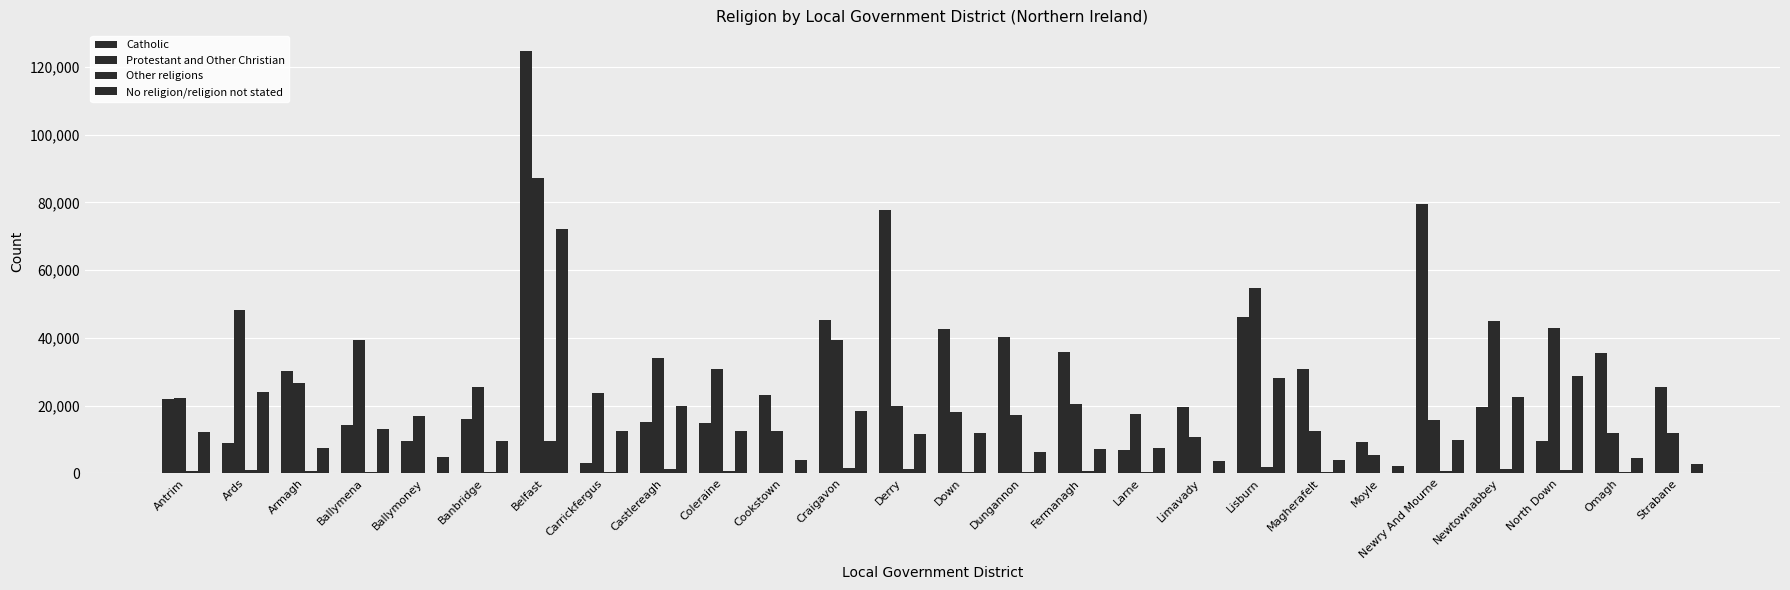

Reading left to right, extract all data points from this chart.

Catholic: 21798	8960	30120	14386	9497	15974	124545	2996	15247	14896	23073	45208	77647	42675	40345	35786	6804	19566	46024	30734	9341	79464	19519	9495	35644	25406
Protestant and Other Christian: 22281	48143	26693	39366	17024	25440	87225	23586	33944	30909	12584	39356	19912	18142	17303	20582	17461	10788	54701	12403	5514	15782	45097	42826	12042	11887
Other religions: 767	865	554	490	192	470	9546	464	1161	578	171	1417	1132	469	433	605	237	110	1836	324	81	733	1226	1118	358	183
No religion/religion not stated: 12332	23946	7593	13150	4916	9564	71982	12607	19740	12496	3783	18298	11748	11848	6359	7166	7447	3580	28251	3840	2252	9870	22641	28628	4629	2841